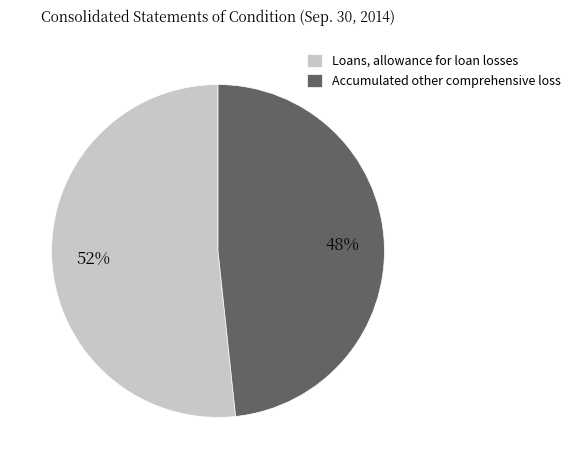

To the nearest percent, what percentage of the pie is Loans, allowance for loan losses?

52%